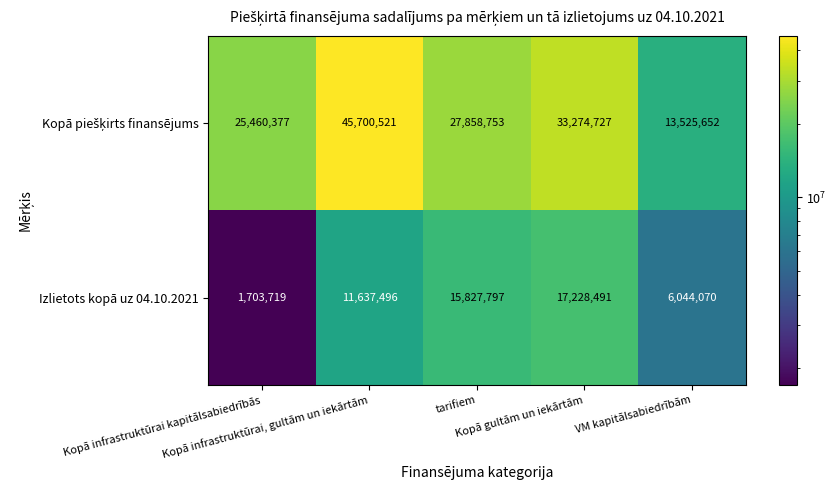

What is the sum of all Izlietots kopā uz 04.10.2021 values?

52441573